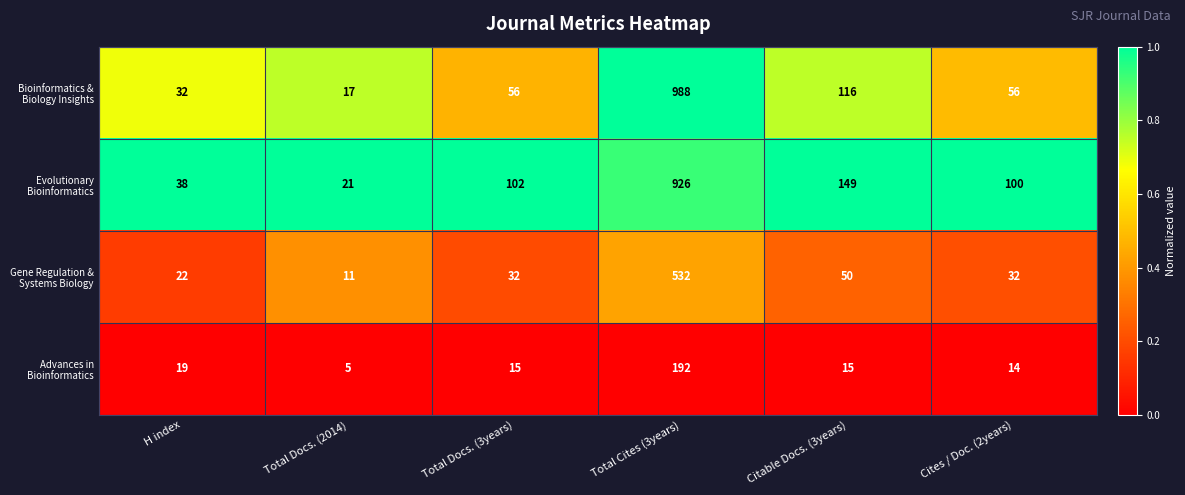

What is the difference between the highest and lowest values at Total Cites (3years)?

796